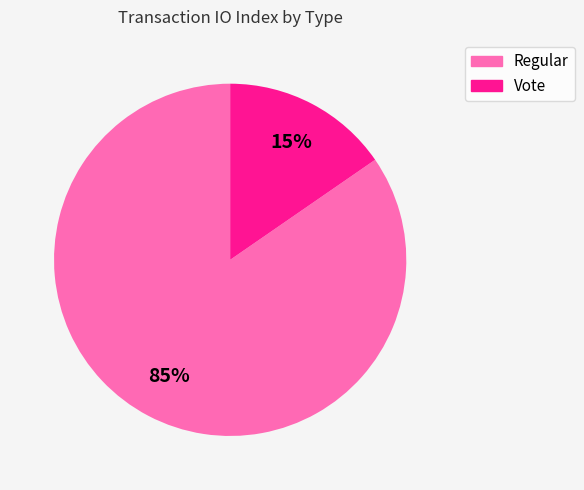

Is the sum of Vote and Regular greater than half?

Yes